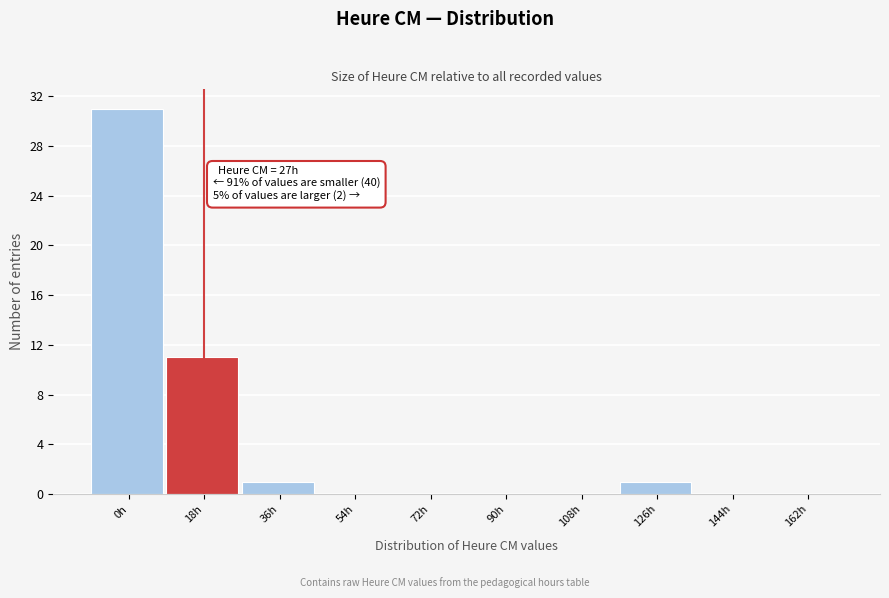

Reading left to right, extract all data points from this chart.

0h=31	18h=11	36h=1	54h=0	72h=0	90h=0	108h=0	126h=1	144h=0	162h=0